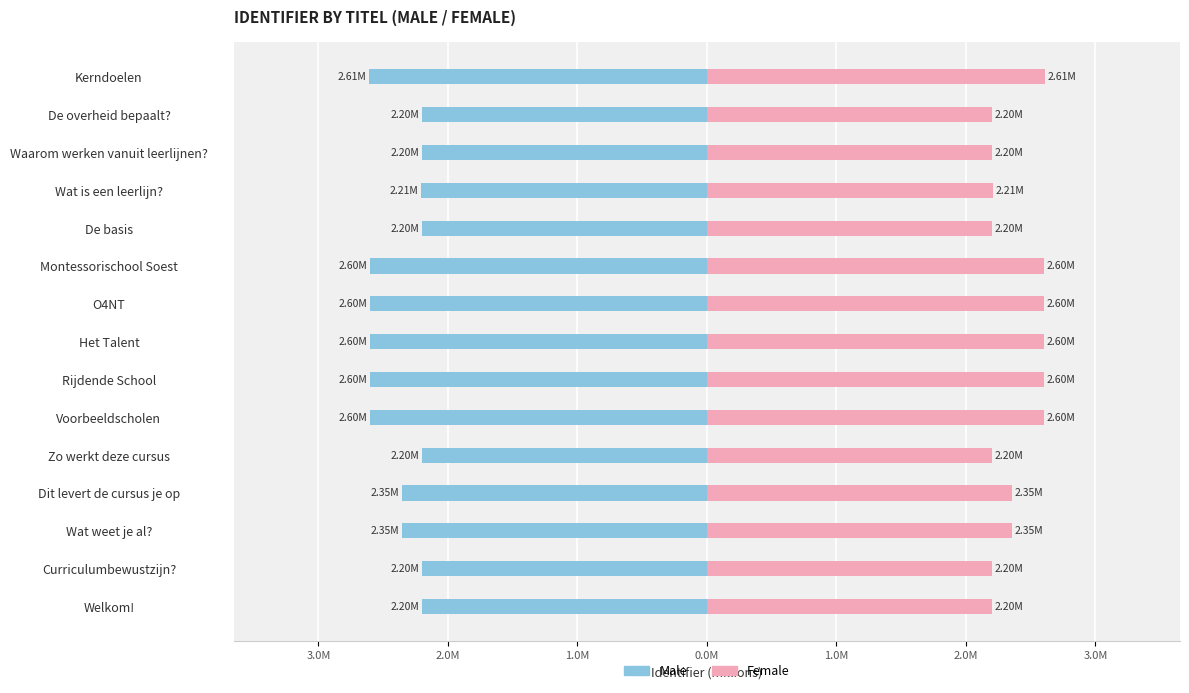

Reading right to left, transcribe all the data shown in this chart.

Male: -2.6	-2.2	-2.2	-2.2	-2.2	-2.6	-2.6	-2.6	-2.6	-2.6	-2.2	-2.4	-2.4	-2.2	-2.2
Female: 2.6	2.2	2.2	2.2	2.2	2.6	2.6	2.6	2.6	2.6	2.2	2.4	2.4	2.2	2.2